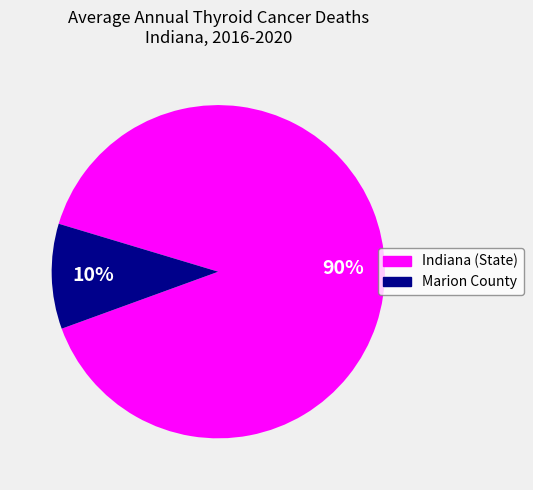

Count the number of slices in the pie.

2